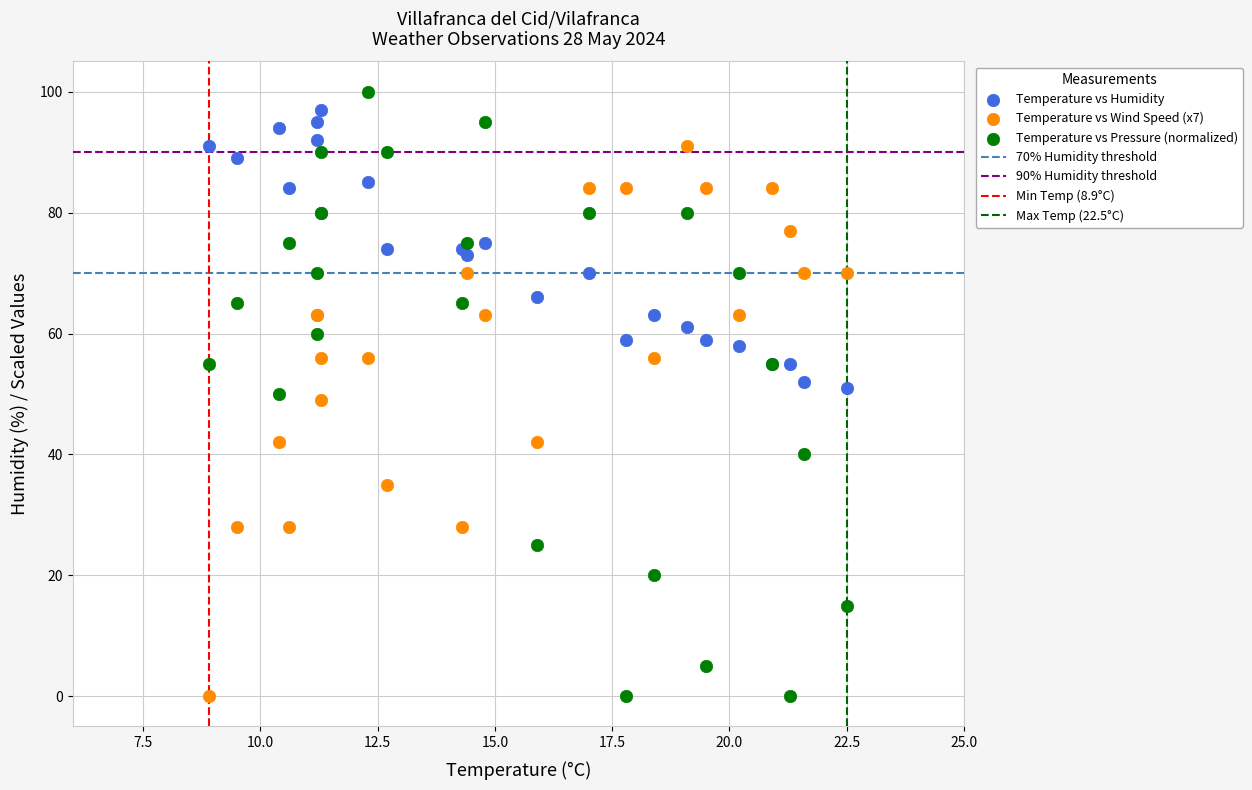

Which series contains the highest Y value?

Temperature vs Pressure (normalized)